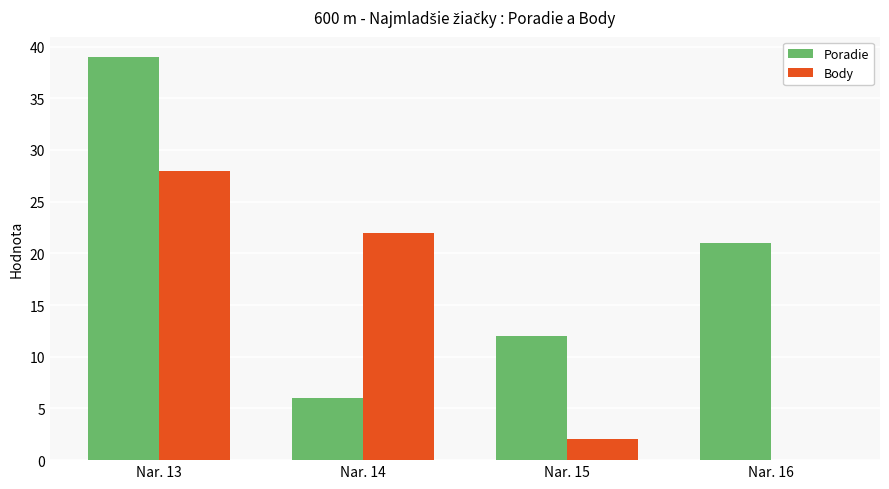

At which label is Body closest to 14?

Nar. 14